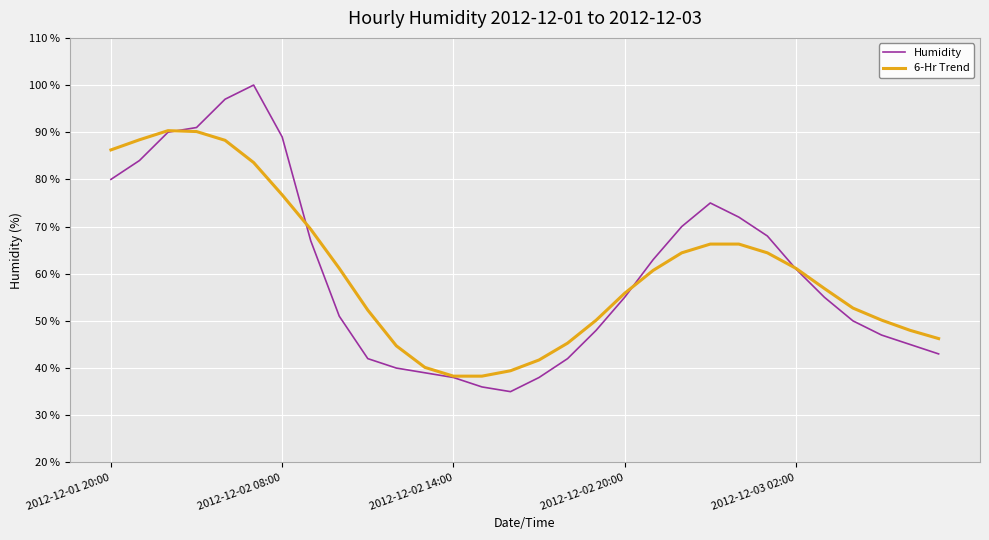

Does the chart have visible grid lines?

Yes